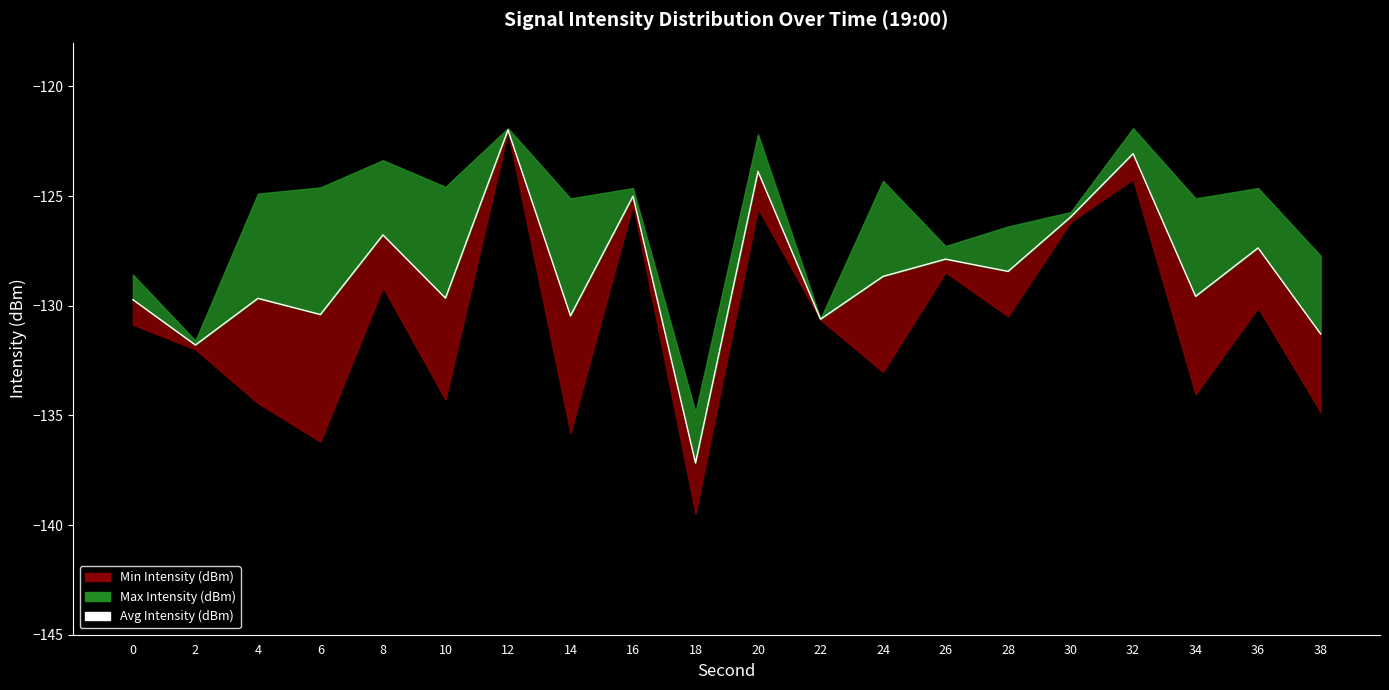

Rank the categories by value from lowest to highest.

18, 2, 38, 22, 14, 6, 0, 4, 10, 34, 24, 28, 26, 36, 8, 30, 16, 20, 32, 12